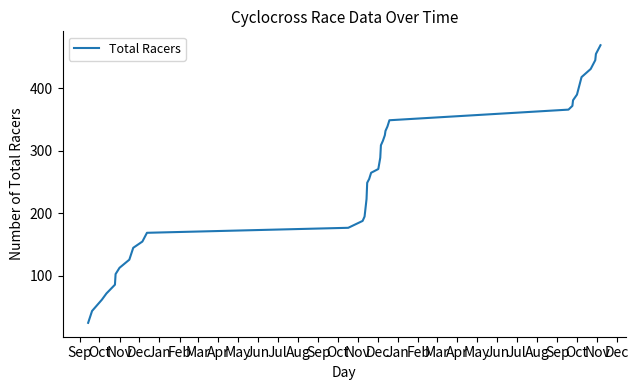

What is the greatest value displayed?

469